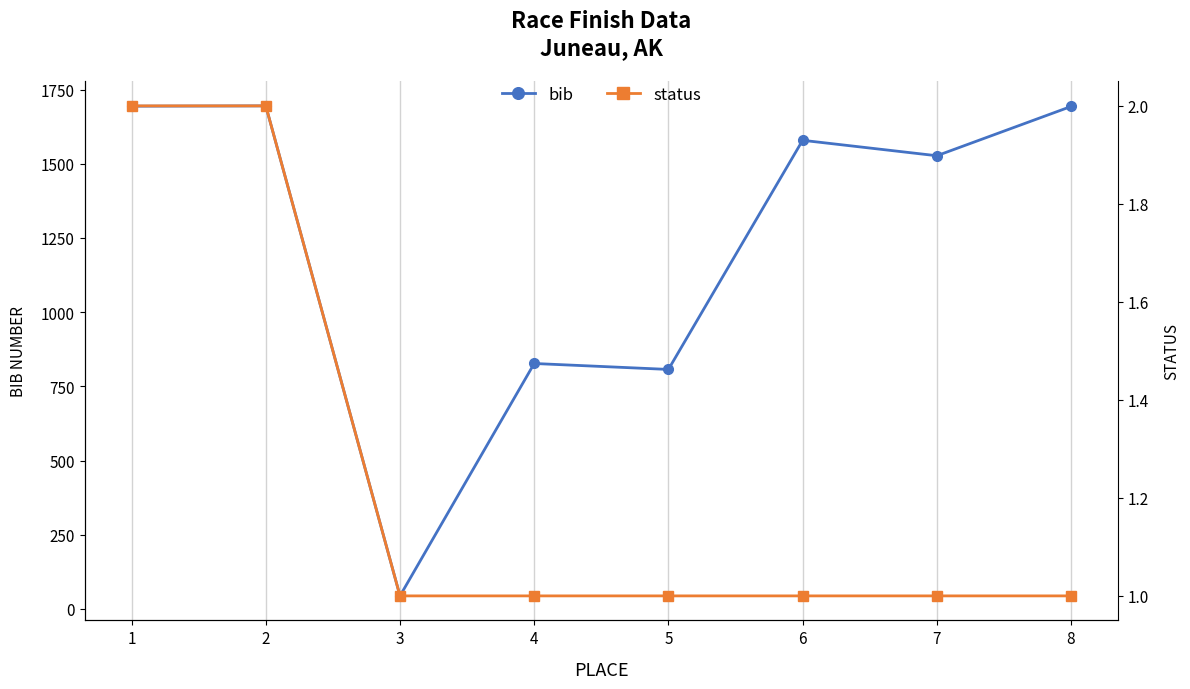

What is the value of the status point at the 5th from the left?

1